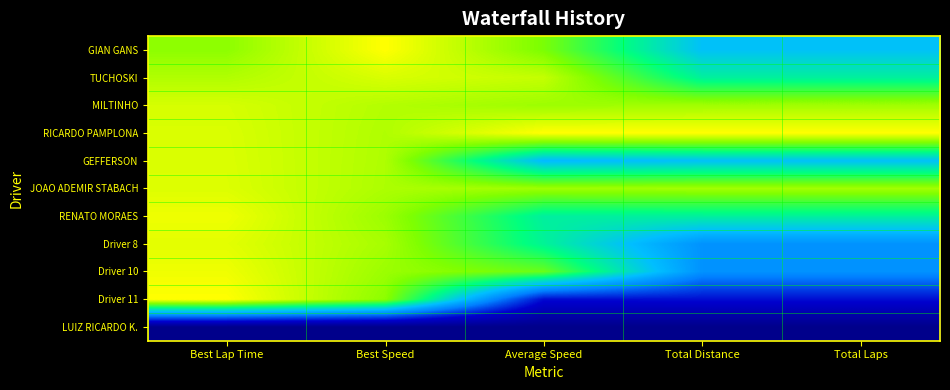

What is the maximum value shown in the chart?

1.0